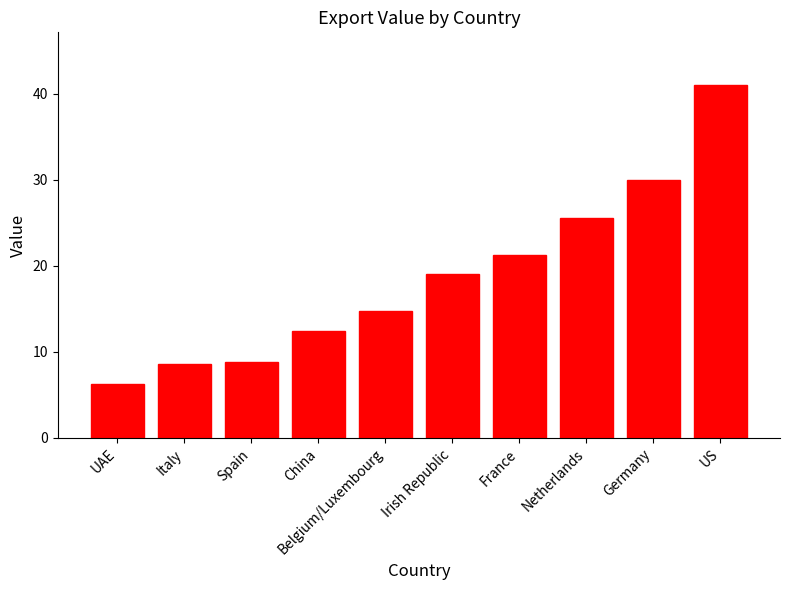

What is the greatest value displayed?

41.0